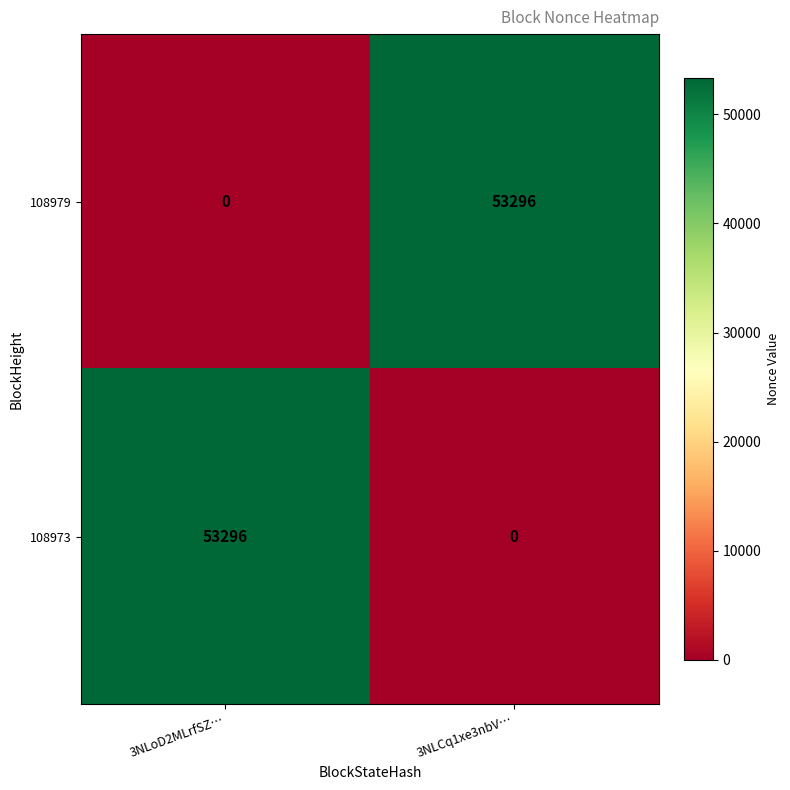

At which label is 108979 closest to 26648?

3NLoD2MLrfSZ…